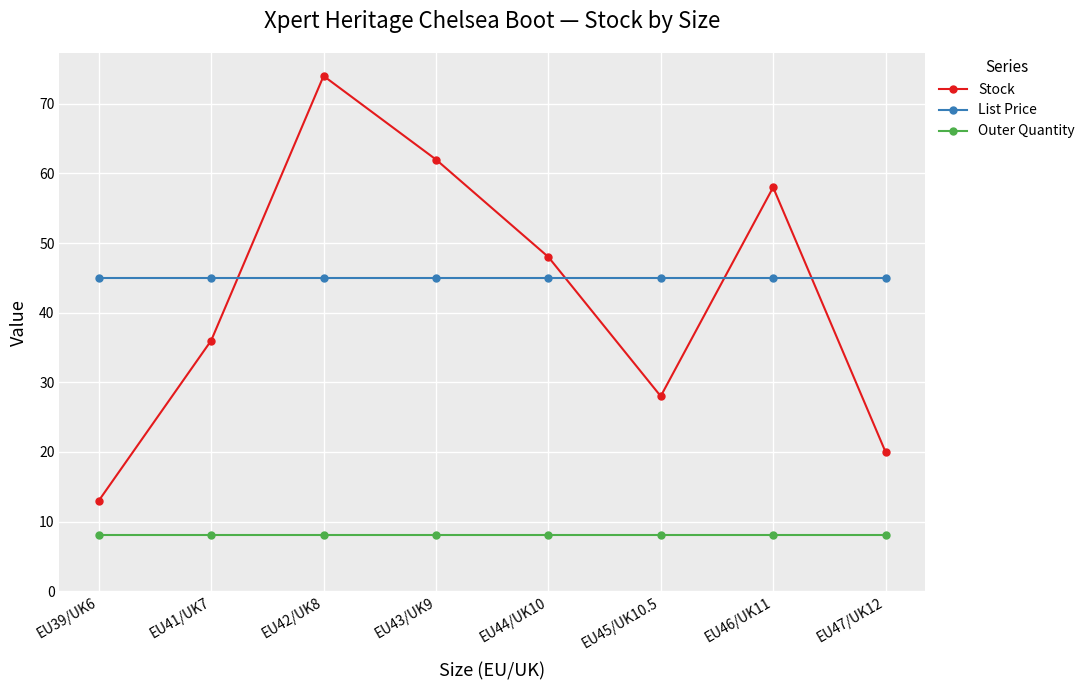

Is it true that Stock equals 58.0 at EU46/UK11?

True